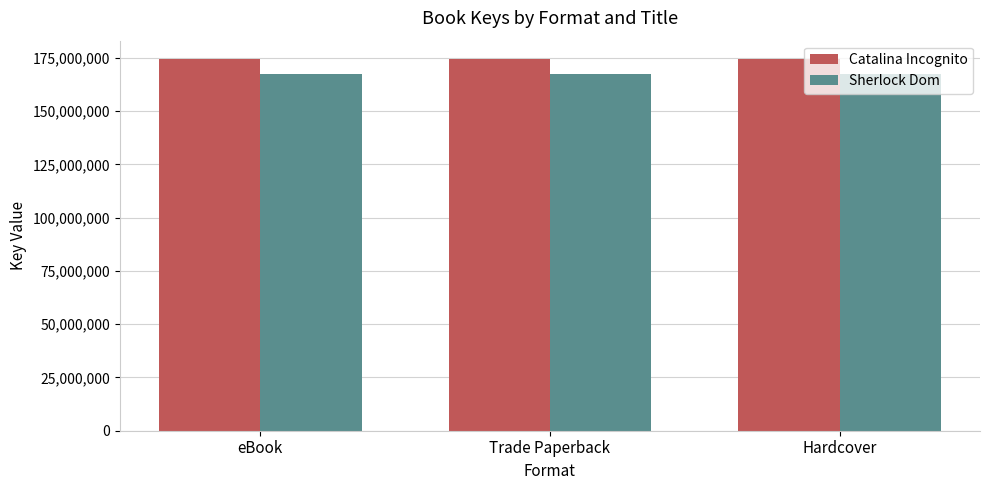

What is the difference between the highest and lowest values at eBook?

7119795